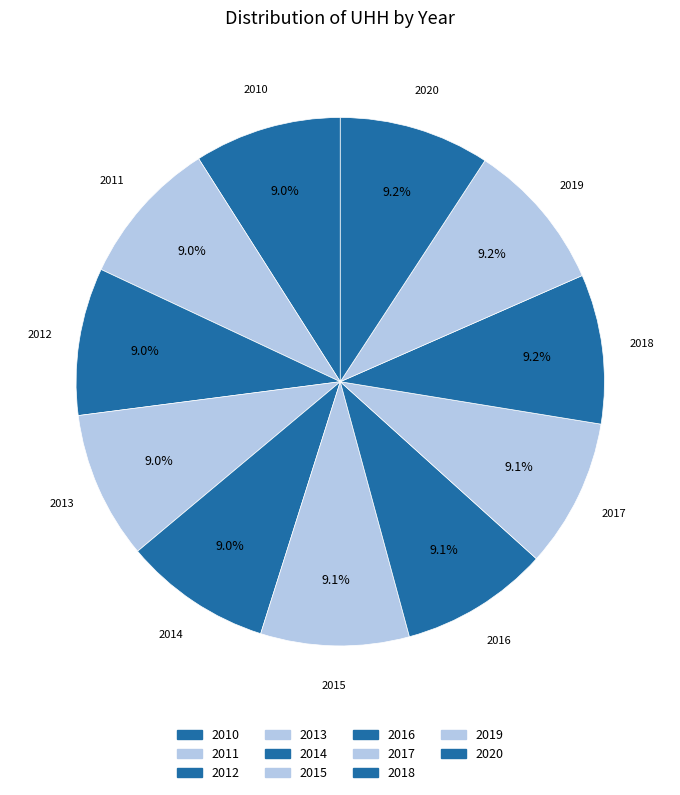

Count the number of slices in the pie.

11